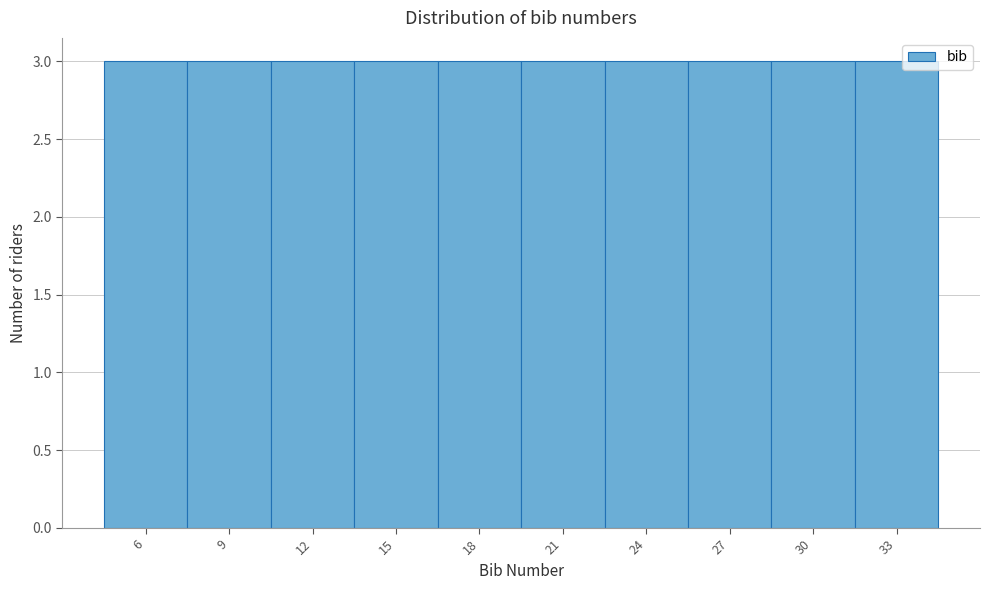

Reading left to right, list every bar in this chart as the range it spans on the x-axis followed by its height. The values are not printed on the chart, so give them approximately, as read against the axis.

4.5 to 7.5: 3
7.5 to 10.5: 3
10.5 to 13.5: 3
13.5 to 16.5: 3
16.5 to 19.5: 3
19.5 to 22.5: 3
22.5 to 25.5: 3
25.5 to 28.5: 3
28.5 to 31.5: 3
31.5 to 34.5: 3